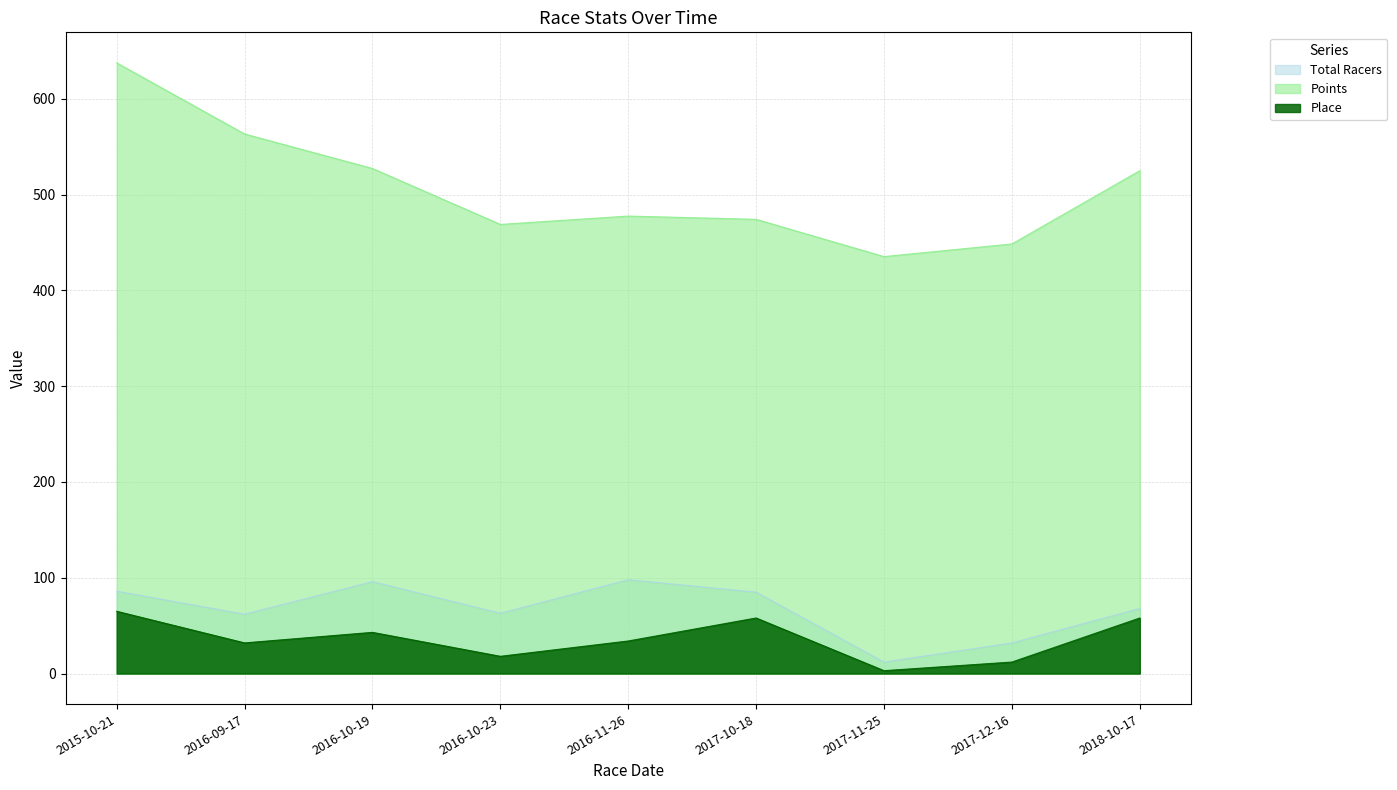

What is the highest value of the Points series?

637.6